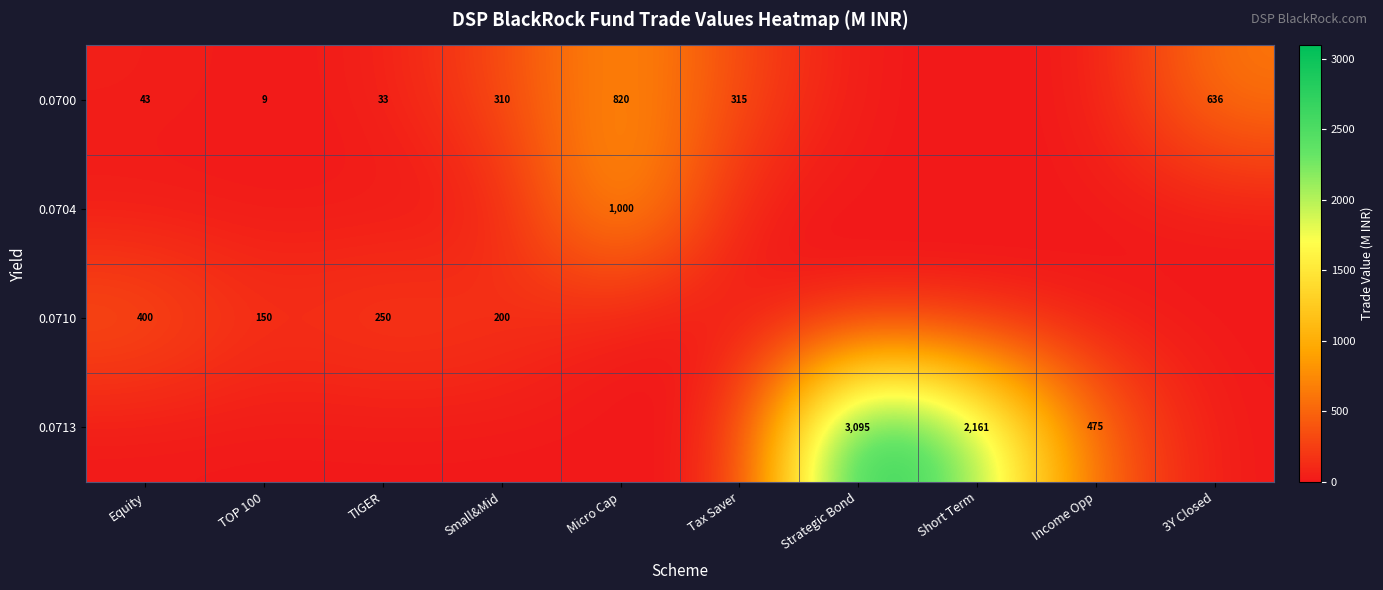

Is it true that 0.0713 equals 475 at Income Opp?

True